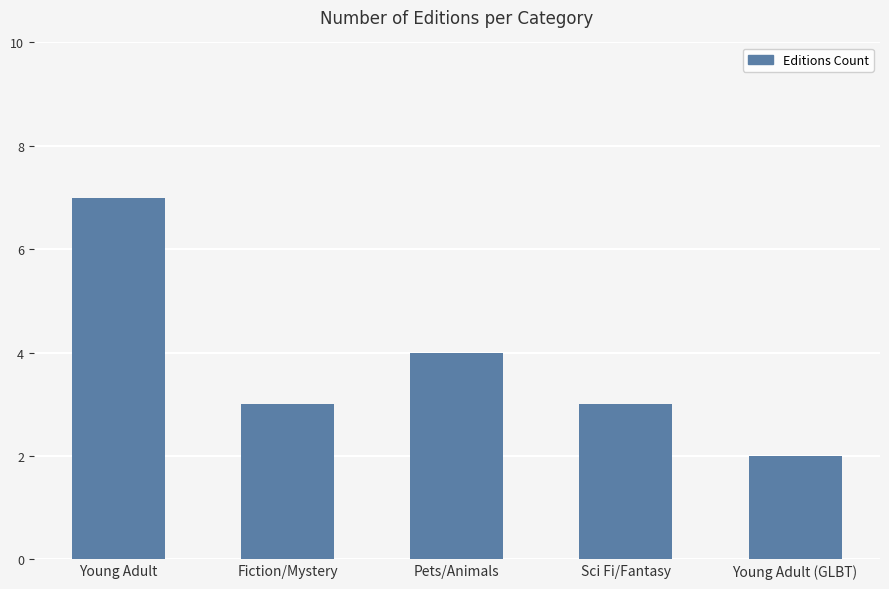

Does the chart contain any negative values?

No